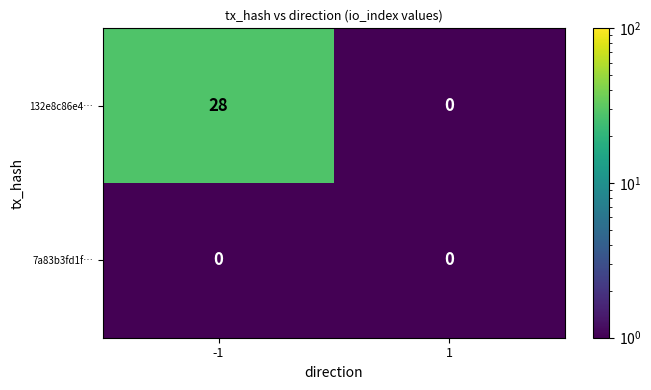

Rank the series by their average value, from lowest to highest.

7a83b3fd1f…, 132e8c86e4…